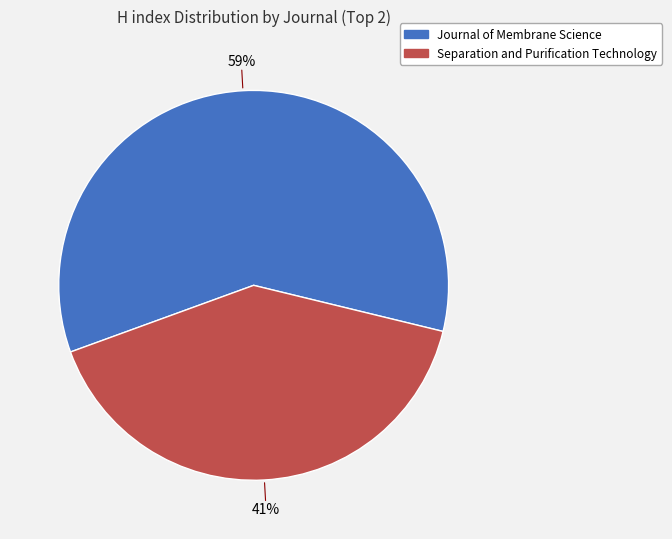

Does any single category account for the majority?

Yes